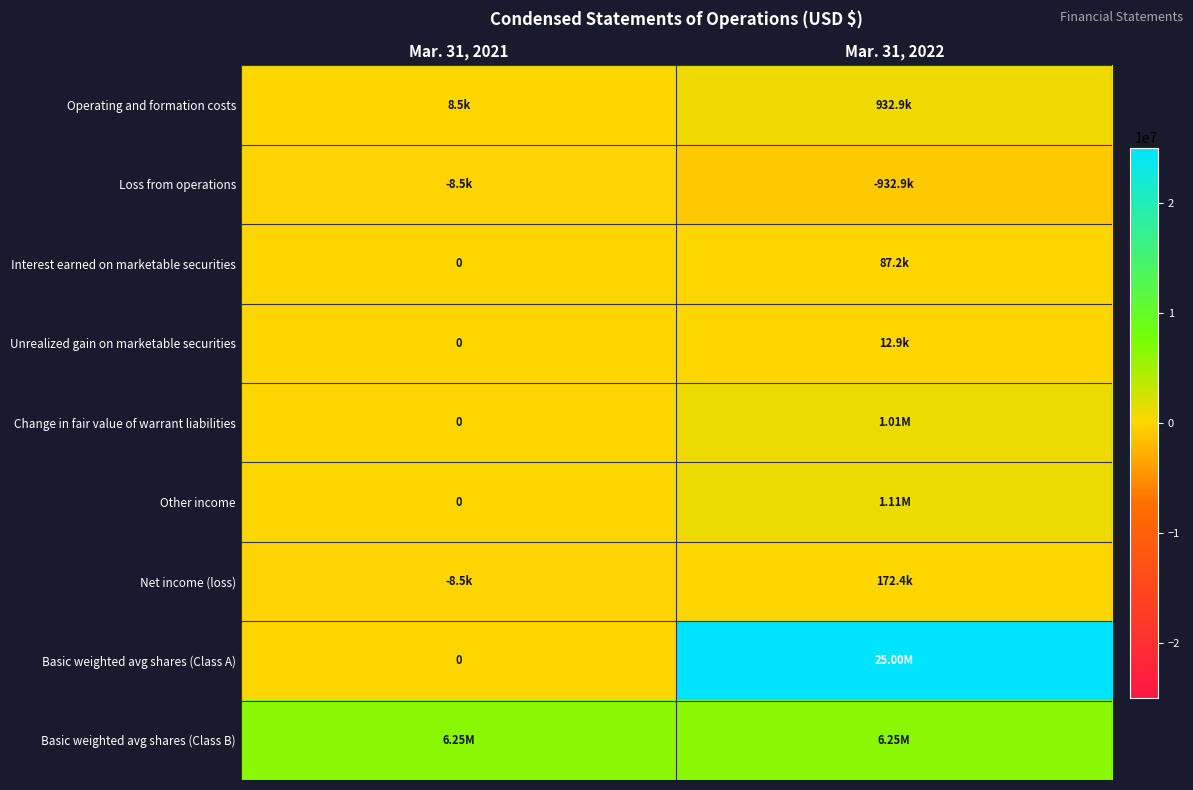

Rank the categories by Net income (loss) value from highest to lowest.

Mar. 31, 2022, Mar. 31, 2021